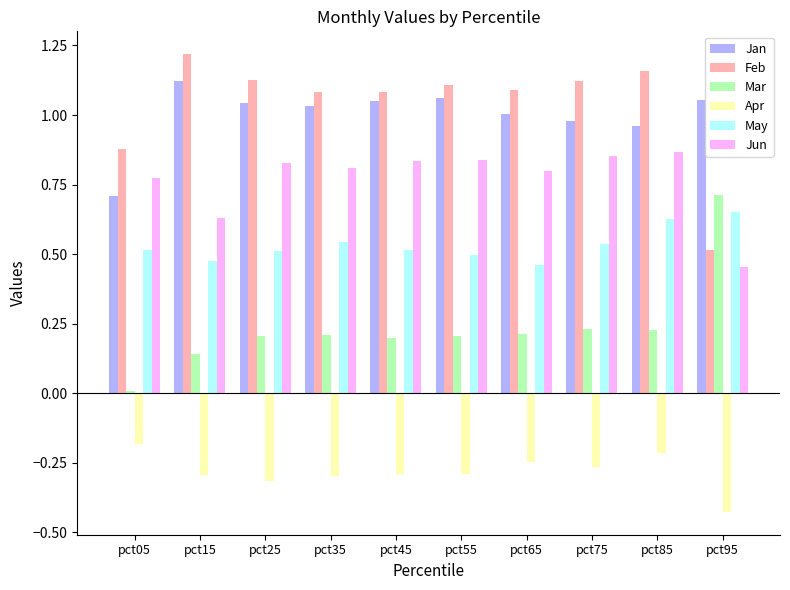

What is the sum of all May values?

5.3